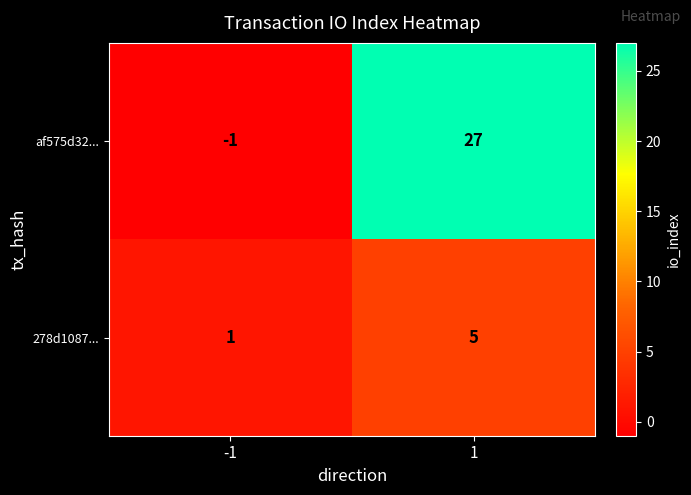

Reading left to right, extract all data points from this chart.

af575d32...: -1=-1	1=27
278d1087...: -1=1	1=5